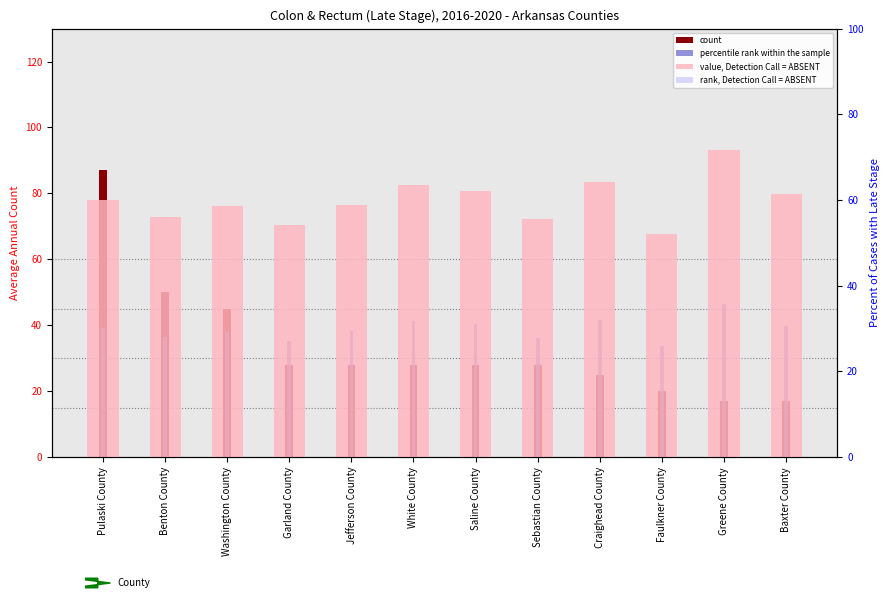

What is the sum of all percentile rank within the sample values?

466.8